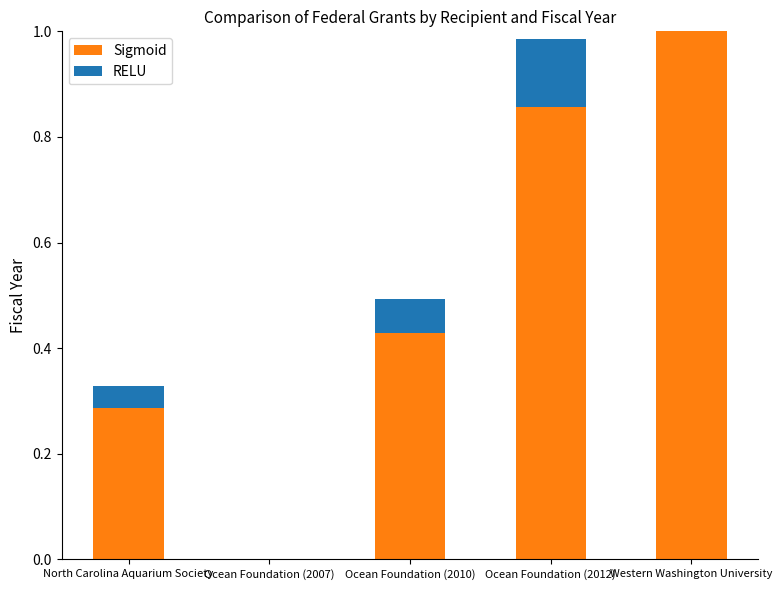

Is it true that Sigmoid equals 0.6 at Ocean Foundation (2012)?

False